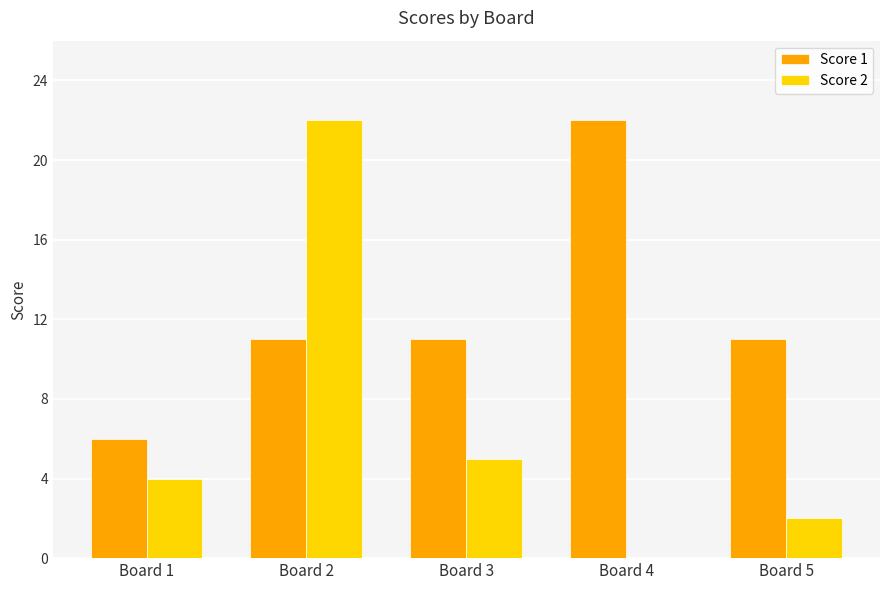

What is the maximum value shown in the chart?

22